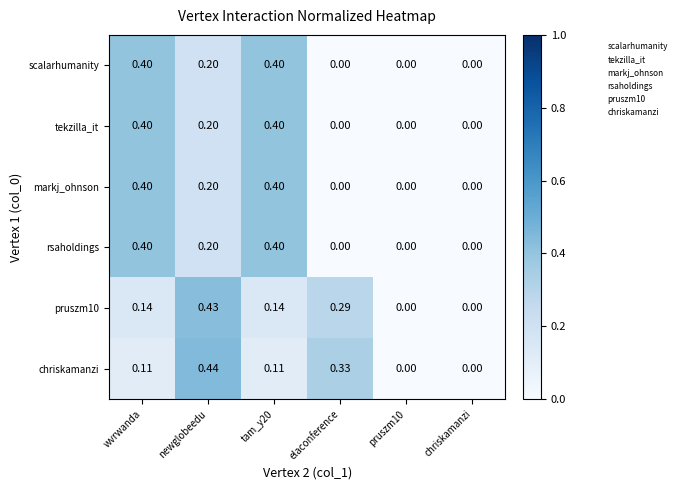

Which series has the largest range (max minus min)?

chriskamanzi